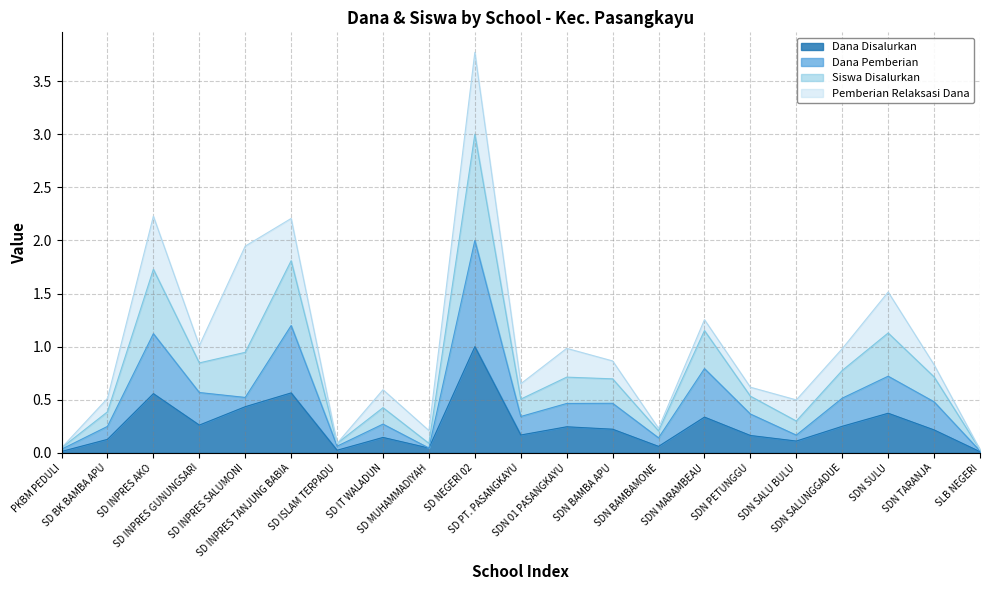

True or false: Dana Pemberian and Dana Disalurkan intersect in this chart.

False